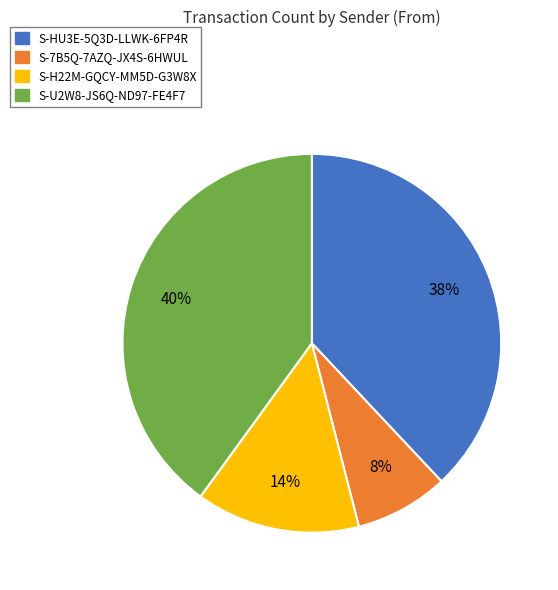

Do S-7B5Q-7AZQ-JX4S-6HWUL and S-HU3E-5Q3D-LLWK-6FP4R together represent more than half of the pie?

No